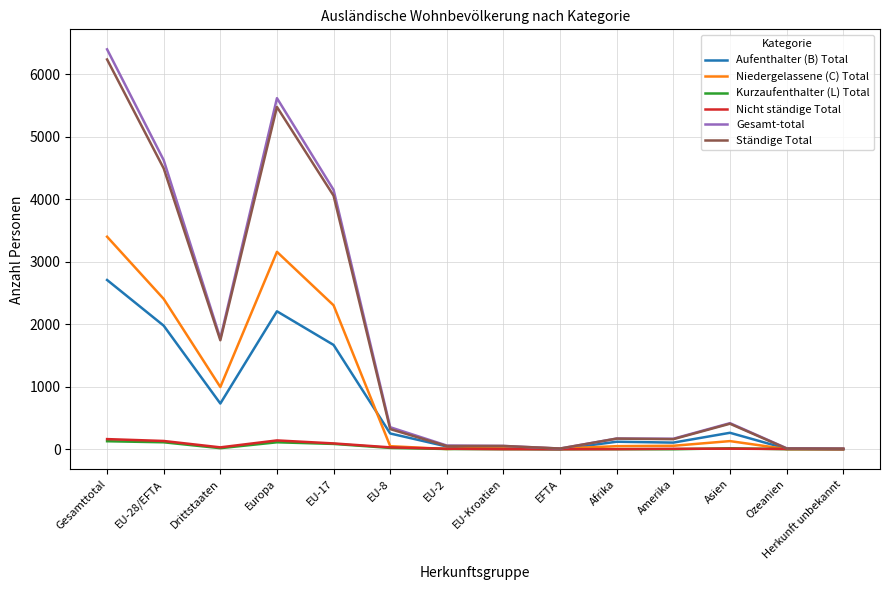

Which series has the largest range (max minus min)?

Gesamt-total